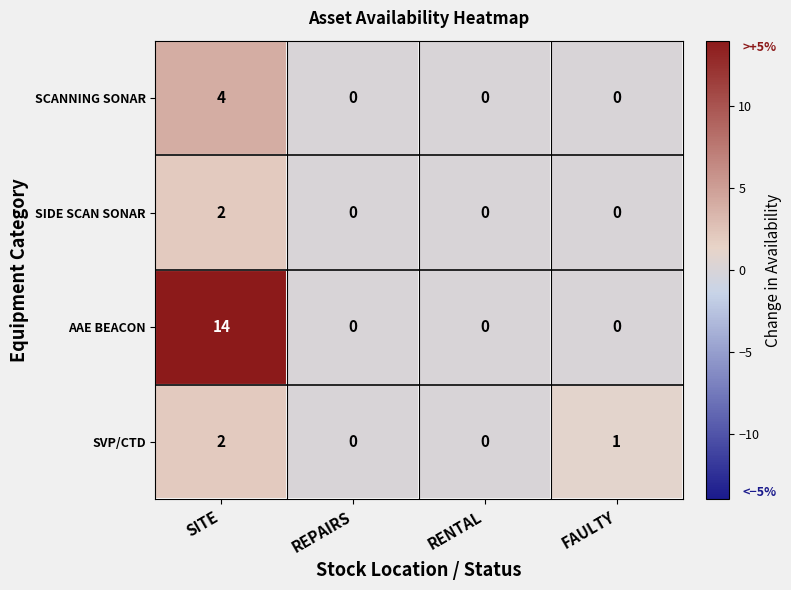

Reading right to left, what are all the values shown in this chart?

SCANNING SONAR: FAULTY=0	RENTAL=0	REPAIRS=0	SITE=4
SIDE SCAN SONAR: FAULTY=0	RENTAL=0	REPAIRS=0	SITE=2
AAE BEACON: FAULTY=0	RENTAL=0	REPAIRS=0	SITE=14
SVP/CTD: FAULTY=1	RENTAL=0	REPAIRS=0	SITE=2